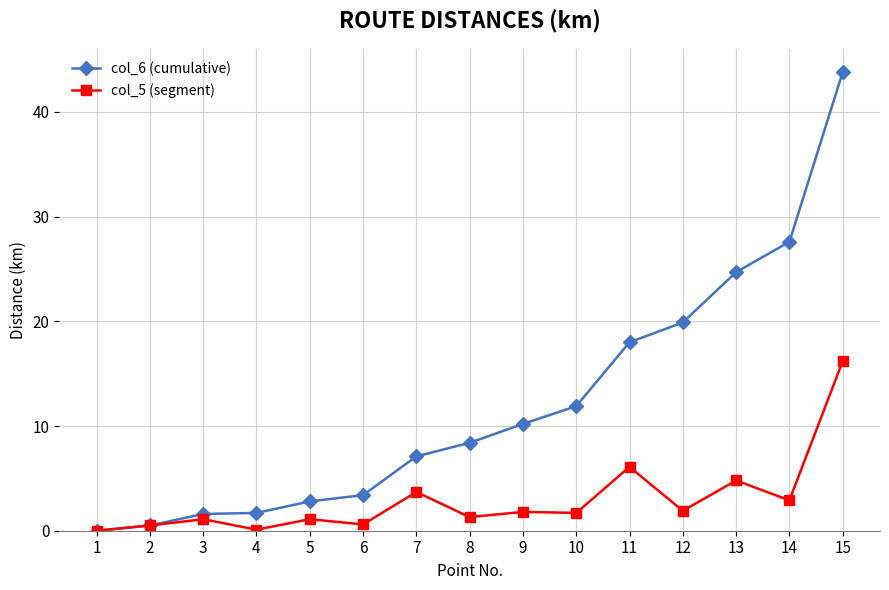

What is the spread (max minus min) of values at 13?

19.9